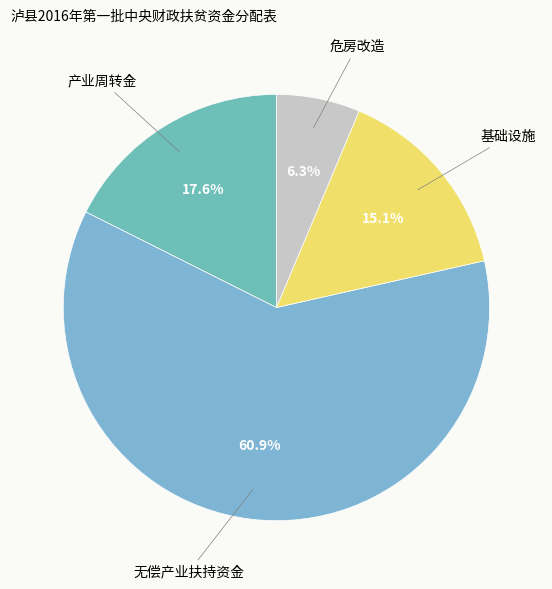

How many slices are in this pie chart?

4